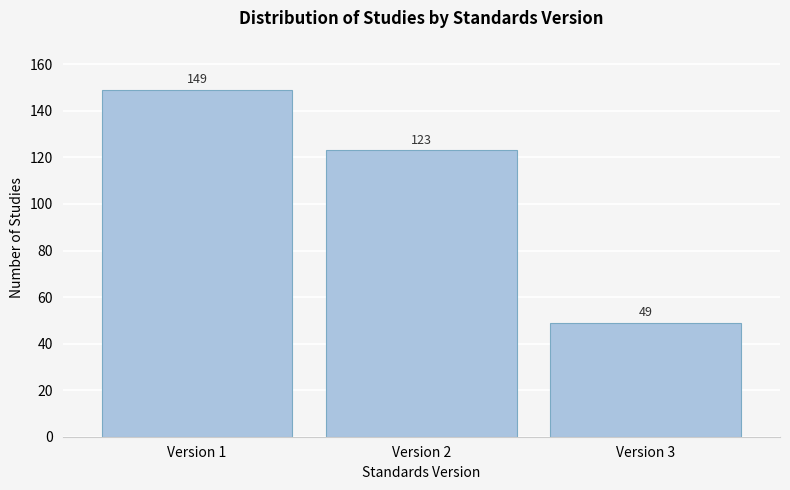

Reading left to right, what are all the values shown in this chart?

149	123	49